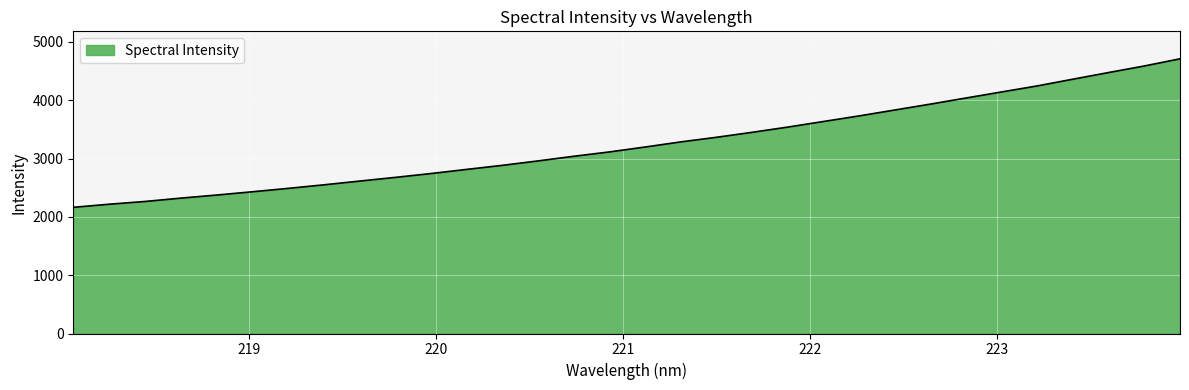

What is the difference between the maximum and minimum values?

2546.6